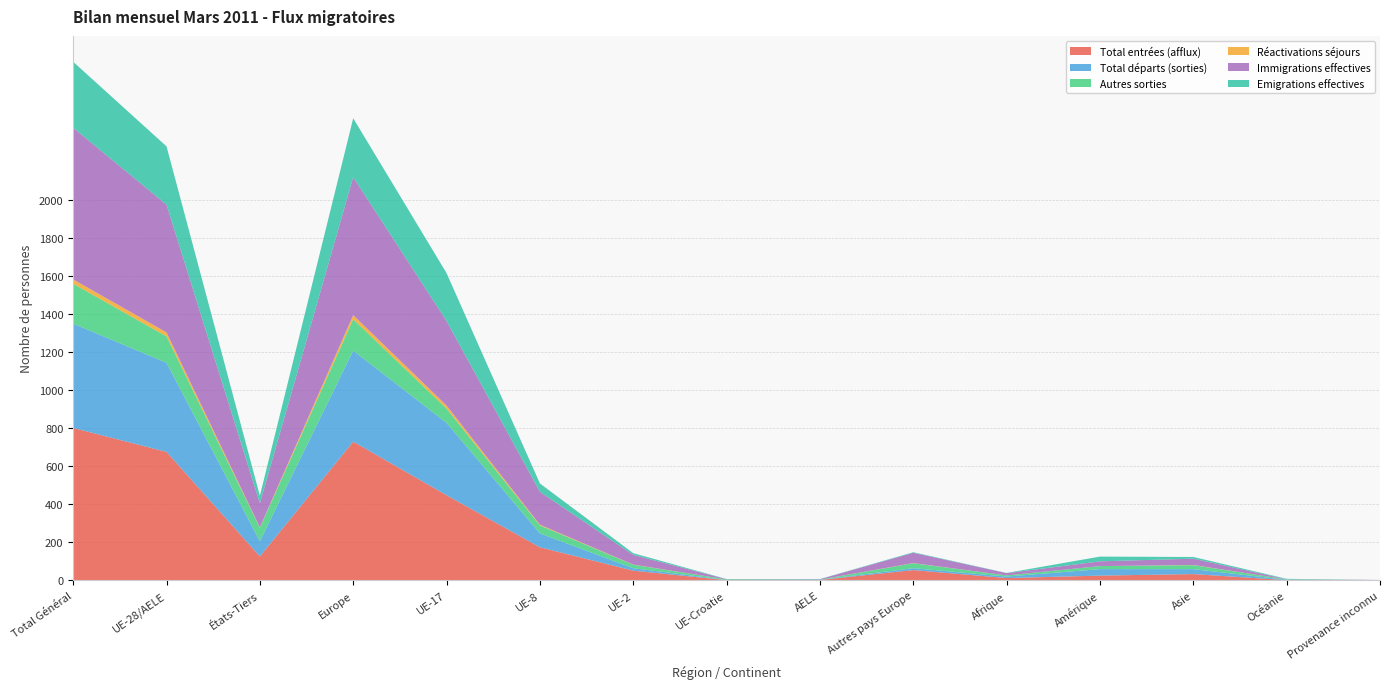

Reading left to right, extract all data points from this chart.

Total entrées (afflux): Total Général=802	UE-28/AELE=676	États-Tiers=126	Europe=730	UE-17=448	UE-8=174	UE-2=51	UE-Croatie=1	AELE=2	Autres pays Europe=54	Afrique=12	Amérique=25	Asie=33	Océanie=1	Provenance inconnu=1
Total départs (sorties): Total Général=549	UE-28/AELE=469	États-Tiers=80	Europe=479	UE-17=381	UE-8=73	UE-2=13	UE-Croatie=1	AELE=1	Autres pays Europe=10	Afrique=8	Amérique=34	Asie=26	Océanie=2	Provenance inconnu=0
Autres sorties: Total Général=210	UE-28/AELE=139	États-Tiers=71	Europe=165	UE-17=75	UE-8=42	UE-2=18	UE-Croatie=3	AELE=1	Autres pays Europe=26	Afrique=6	Amérique=16	Asie=21	Océanie=2	Provenance inconnu=0
Réactivations séjours: Total Général=23	UE-28/AELE=21	États-Tiers=2	Europe=22	UE-17=16	UE-8=4	UE-2=1	UE-Croatie=0	AELE=0	Autres pays Europe=1	Afrique=0	Amérique=0	Asie=1	Océanie=0	Provenance inconnu=0
Immigrations effectives: Total Général=798	UE-28/AELE=672	États-Tiers=126	Europe=726	UE-17=445	UE-8=173	UE-2=51	UE-Croatie=1	AELE=2	Autres pays Europe=54	Afrique=12	Amérique=25	Asie=33	Océanie=1	Provenance inconnu=1
Emigrations effectives: Total Général=347	UE-28/AELE=307	États-Tiers=40	Europe=310	UE-17=252	UE-8=44	UE-2=9	UE-Croatie=1	AELE=1	Autres pays Europe=3	Afrique=1	Amérique=25	Asie=9	Océanie=2	Provenance inconnu=0